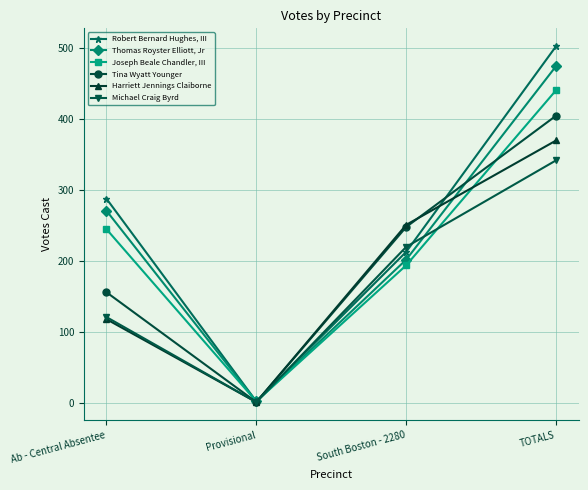

What is the label of the 4th point from the right?

Ab - Central Absentee